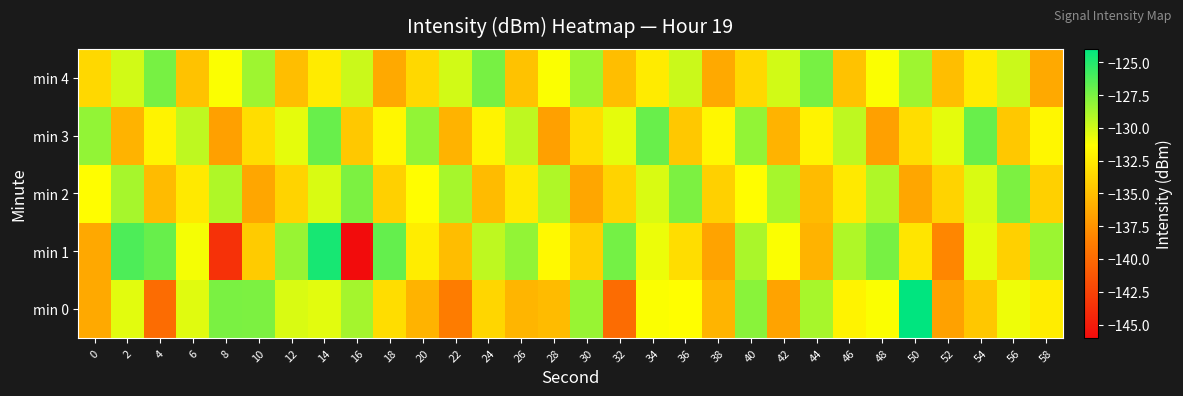

How many distinct data groups are displayed?

5